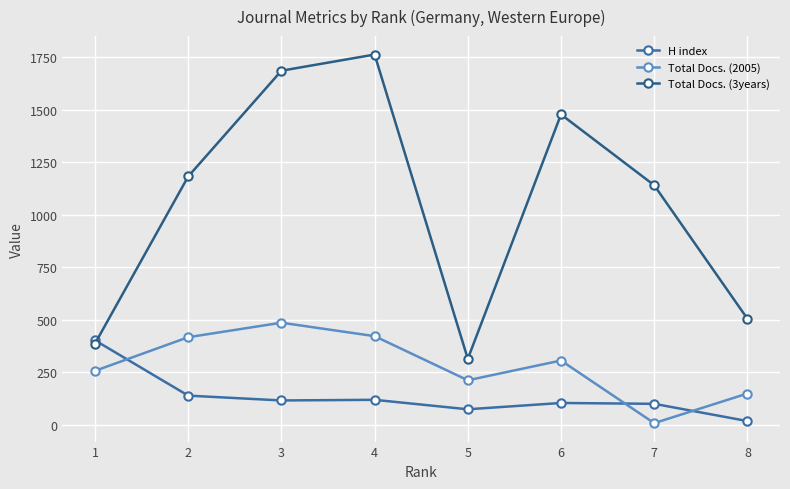

True or false: Total Docs. (3years) and Total Docs. (2005) cross at least once.

False